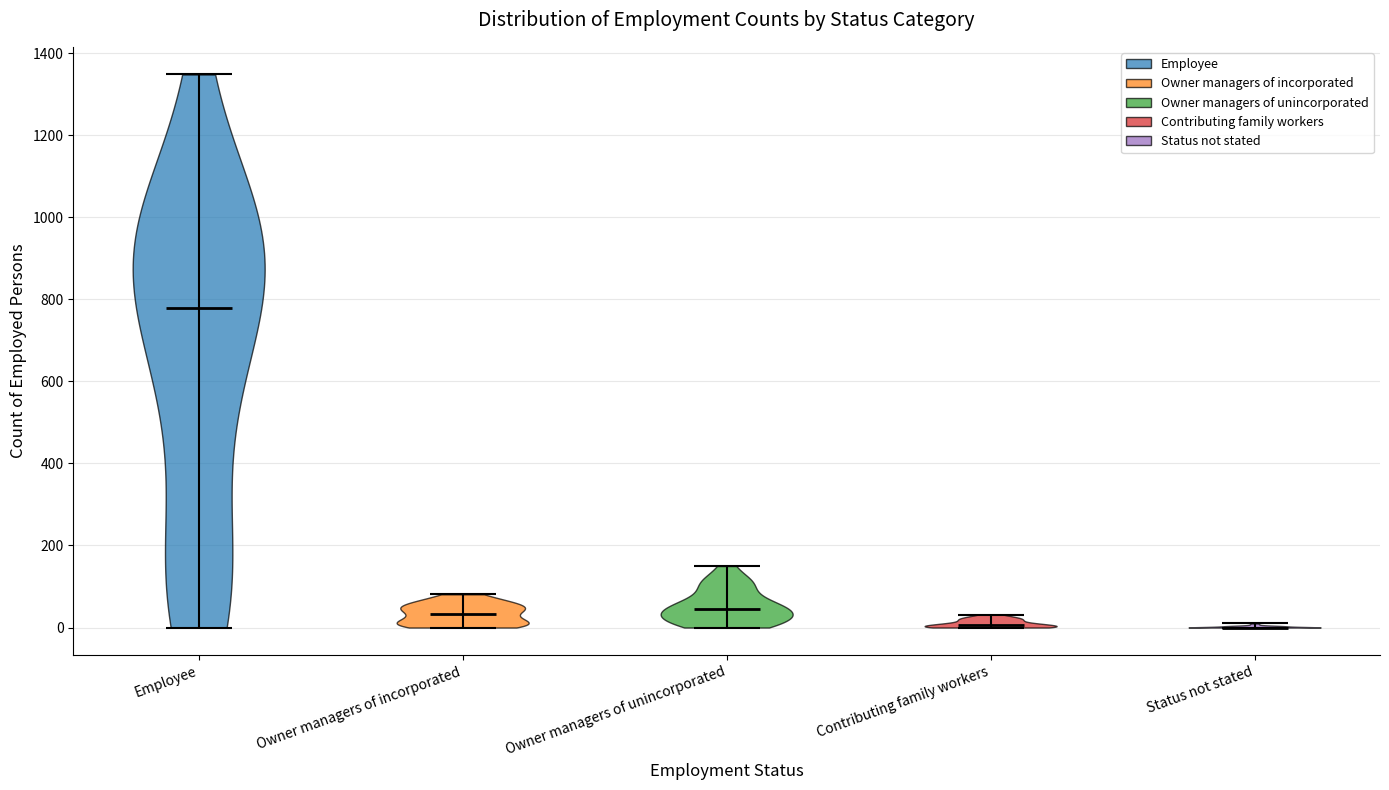

Which violin has the highest median line?

Employee